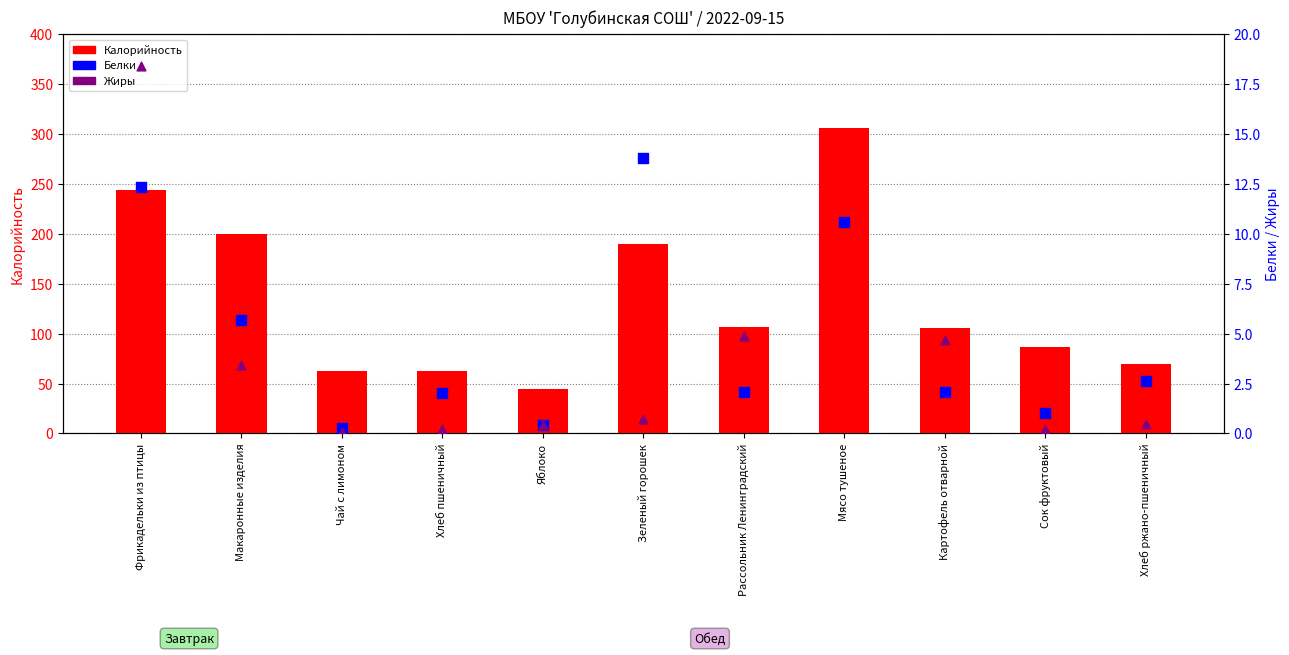

Is the value of Калорийность at Фрикадельки из птицы greater than the value of Белки at Зеленый горошек?

Yes